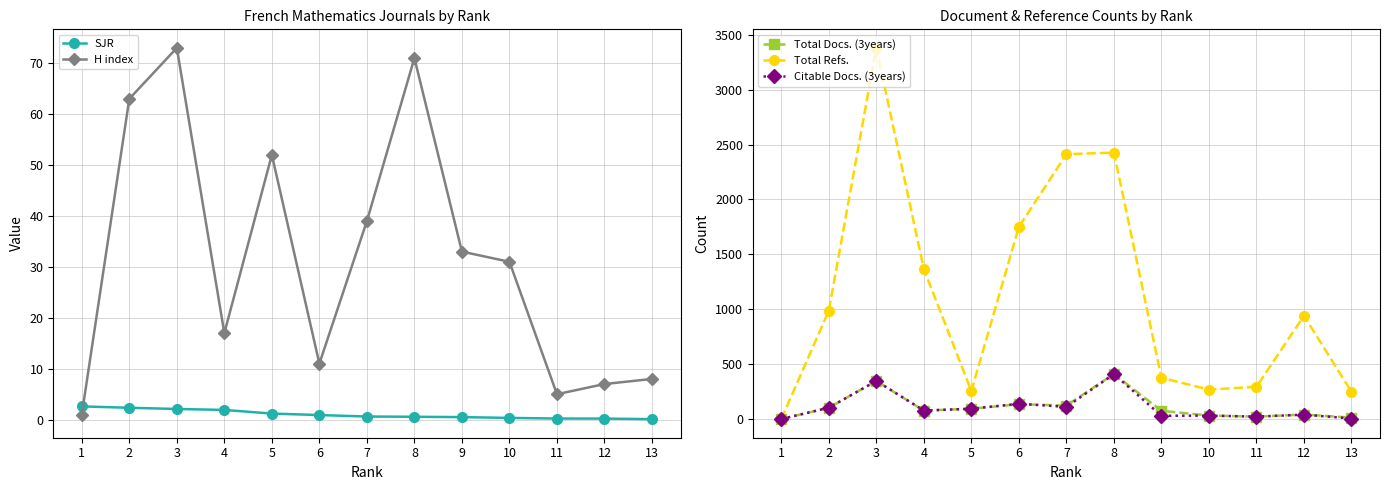

At which category is the sum across all series the highest?

3